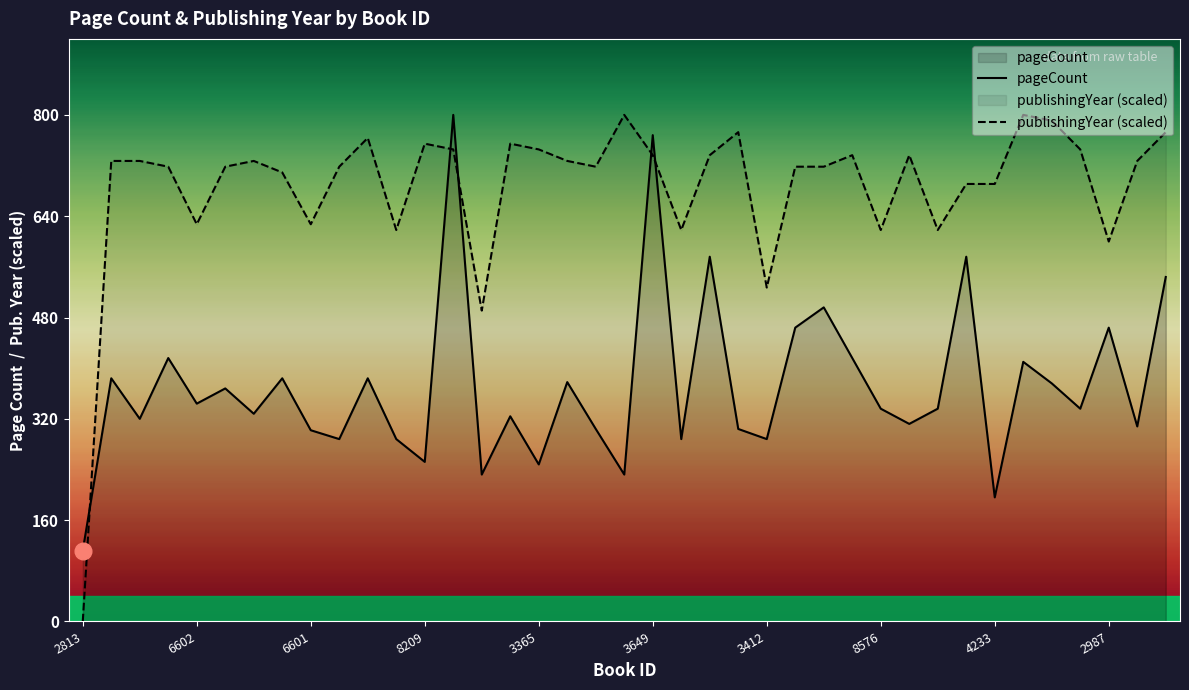

True or false: pageCount has a value of 248.0 at 3365.

True